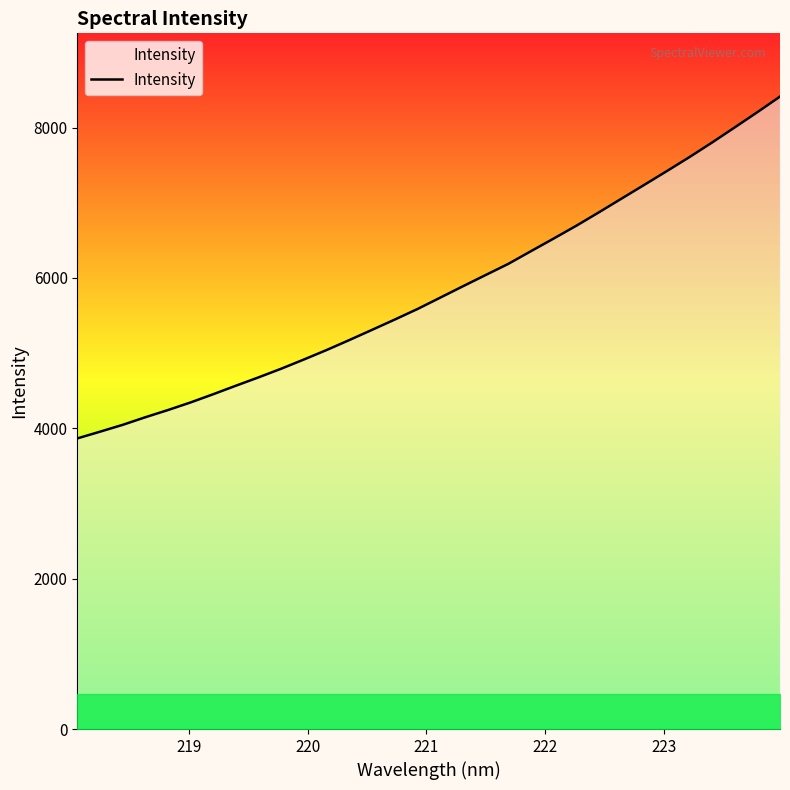

Reading left to right, what are all the values shown in this chart?

3866.3	3955.6	4046.8	4148.1	4244.0	4345.7	4455.3	4568.7	4679.7	4795.1	4917.5	5043.4	5175.8	5311.4	5447.9	5588.0	5738.6	5889.7	6038.9	6187.2	6356.1	6523.7	6694.1	6872.9	7055.6	7237.7	7421.5	7607.9	7801.9	8002.8	8205.4	8413.1